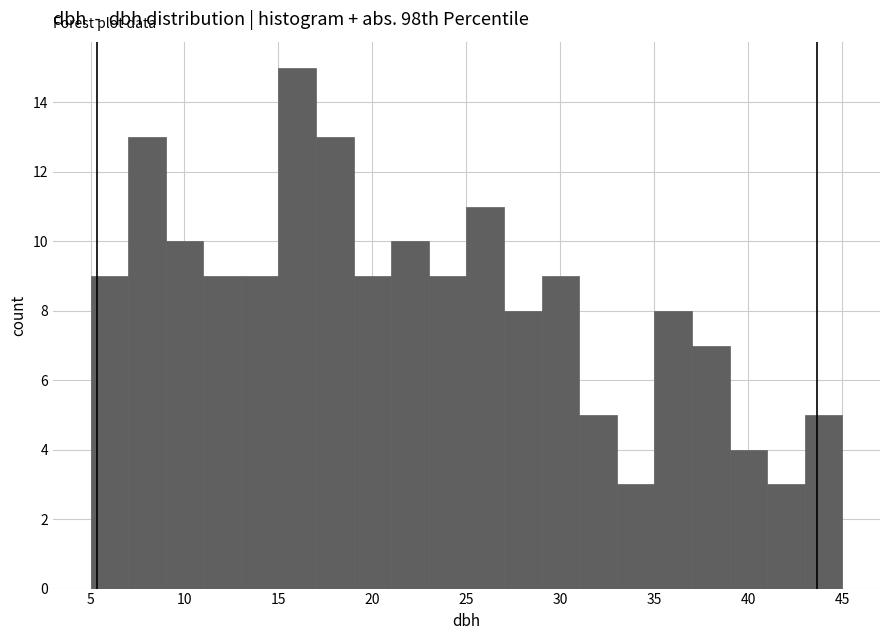

Reading left to right, transcribe this chart: for each bar, give the range it covers on the x-axis and its height. The values are not printed on the chart, so give them approximately, as read against the axis.

5 to 7: 9
7 to 9: 13
9 to 11: 10
11 to 13: 9
13 to 15: 9
15 to 17: 15
17 to 19: 13
19 to 21: 9
21 to 23: 10
23 to 25: 9
25 to 27: 11
27 to 29: 8
29 to 31: 9
31 to 33: 5
33 to 35: 3
35 to 37: 8
37 to 39: 7
39 to 41: 4
41 to 43: 3
43 to 45: 5